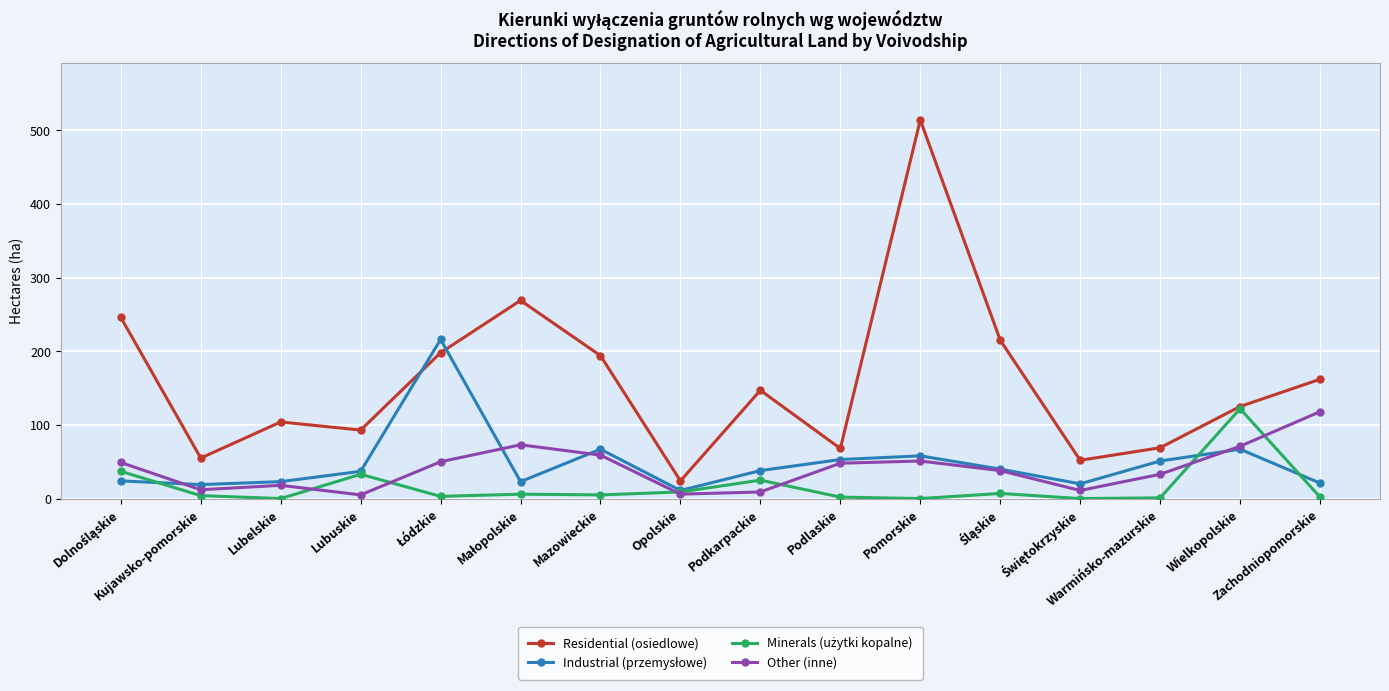

Which series has the largest range (max minus min)?

Residential (osiedlowe)